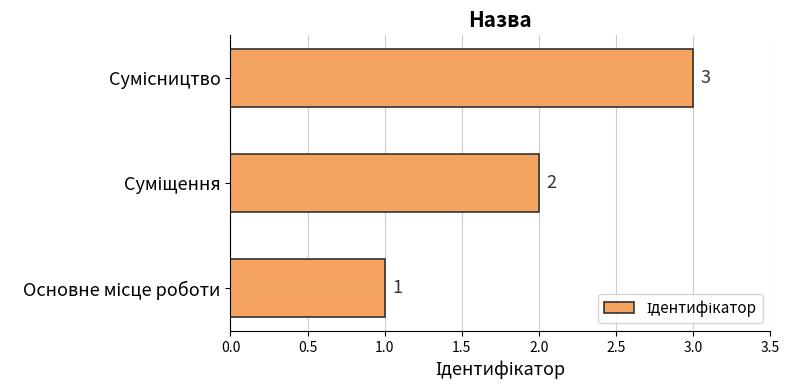

What is the greatest value displayed?

3